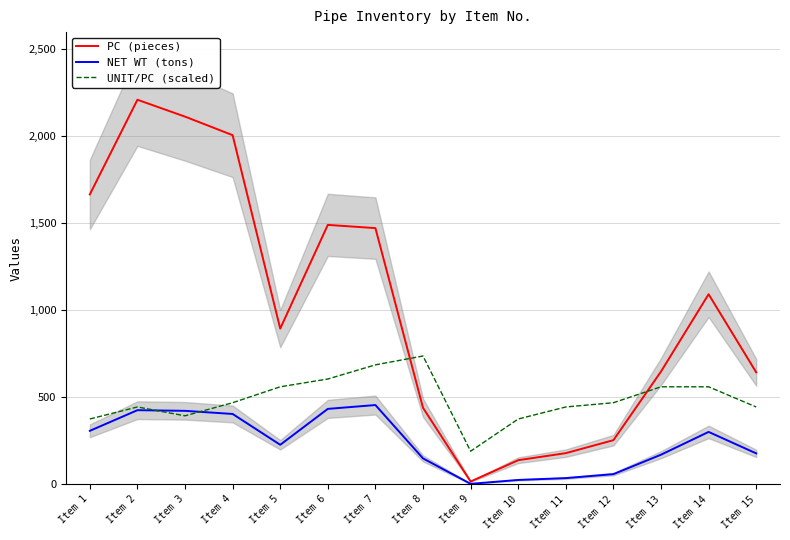

How many lines are shown in the chart?

3